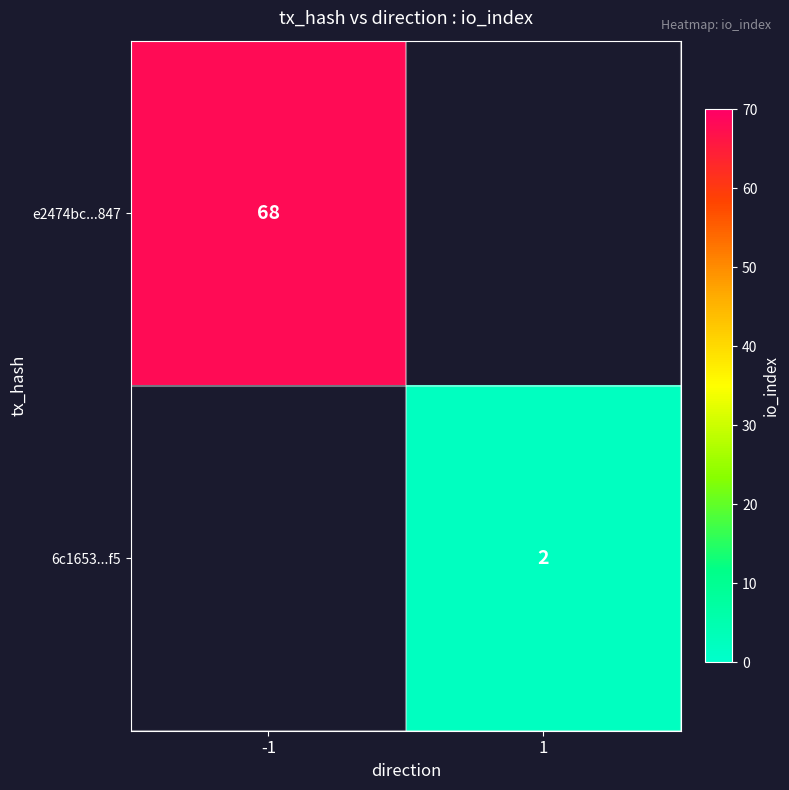

True or false: e2474bc...847 has a value of 29 at -1.

False